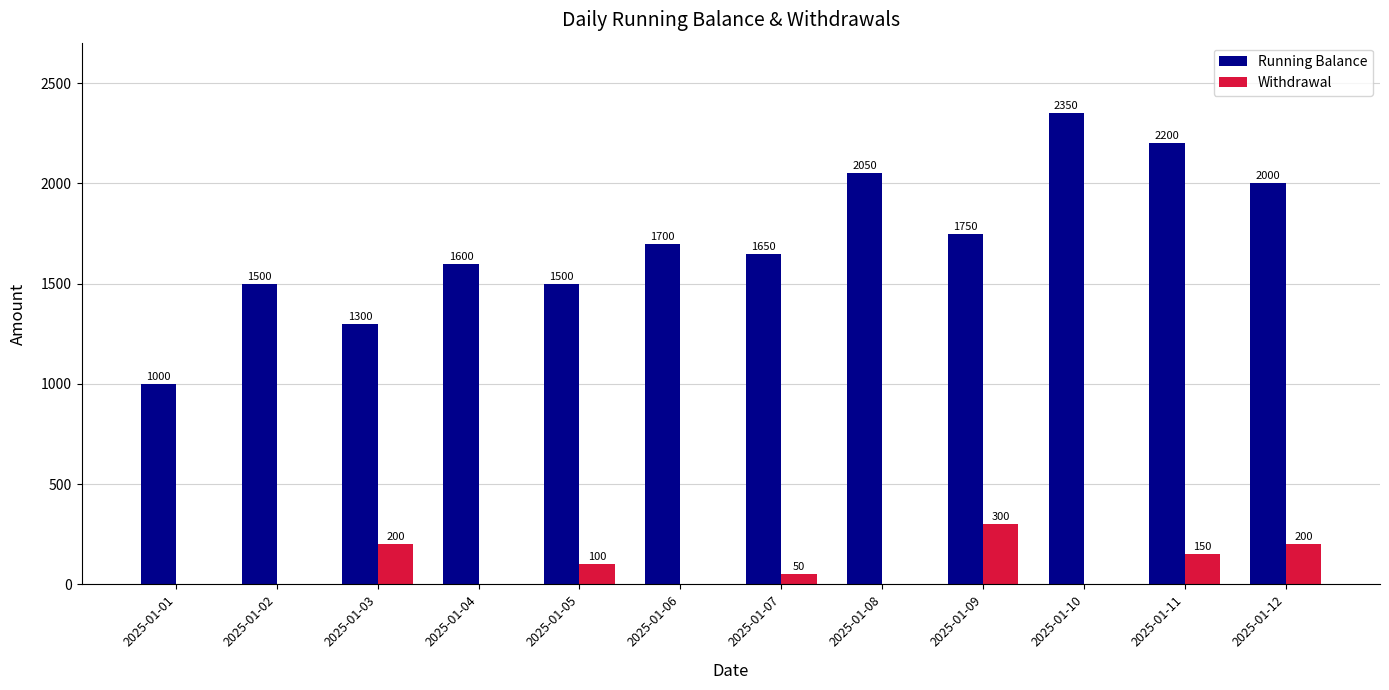

Between 2025-01-03 and 2025-01-10, which series saw the biggest shift?

Running Balance